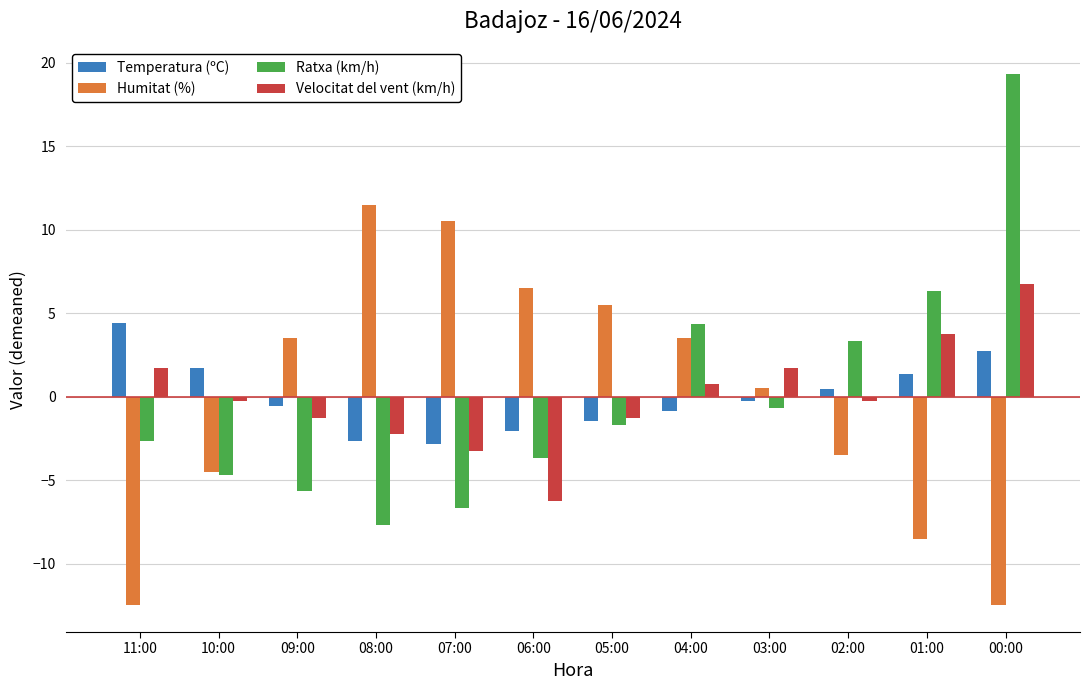

How many values in Humitat (%) are above zero?

7